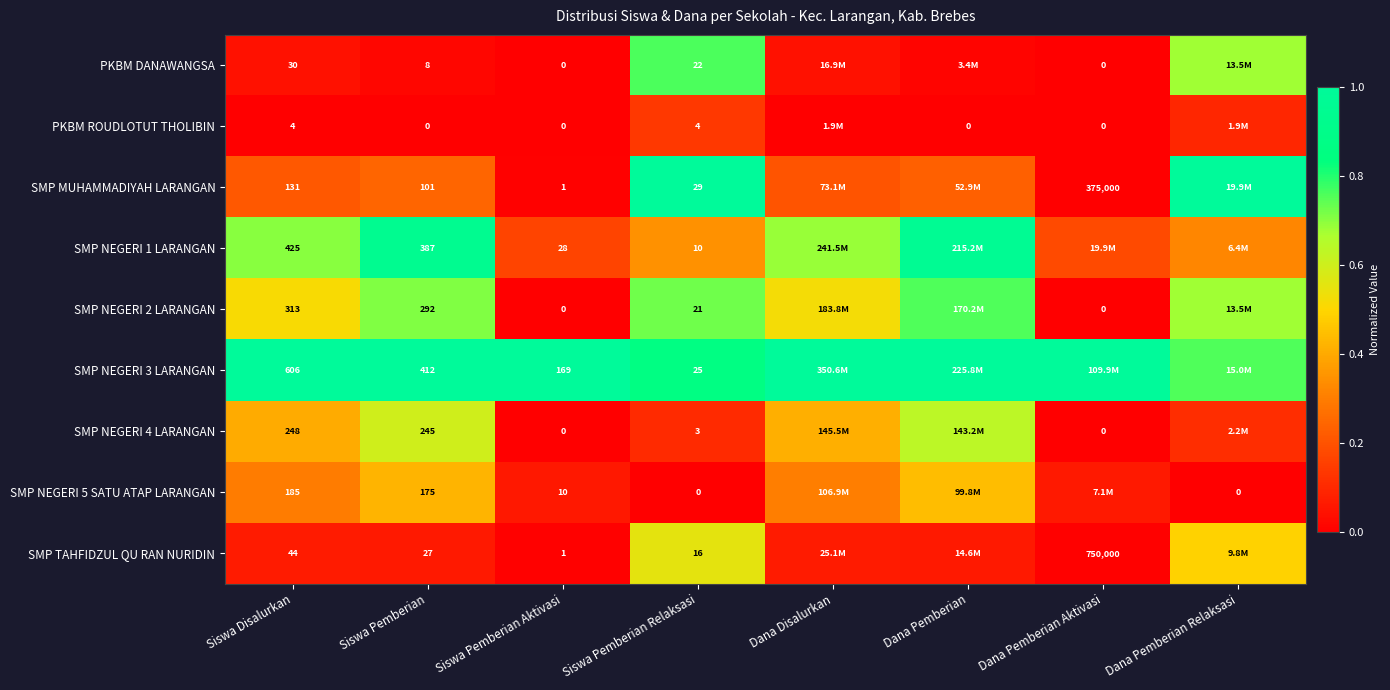

How many data points does each series have?

8